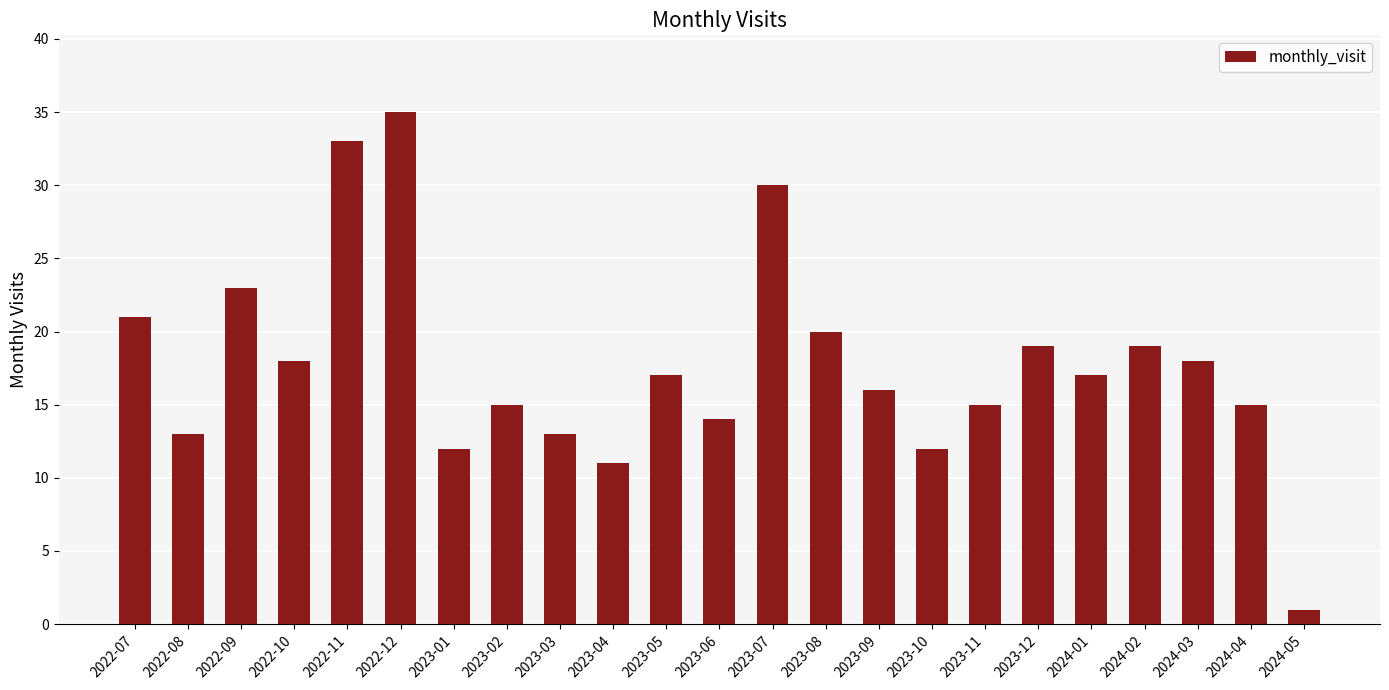

Approximately how many times larger is the value at 2022-11 compared to 2023-03?

2.5